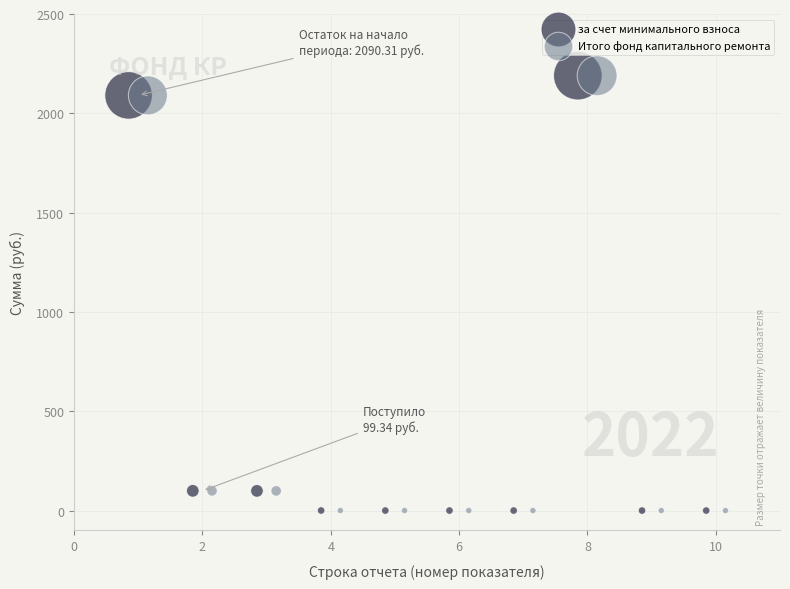

What are all the series names shown in the legend?

за счет минимального взноса, Итого фонд капитального ремонта